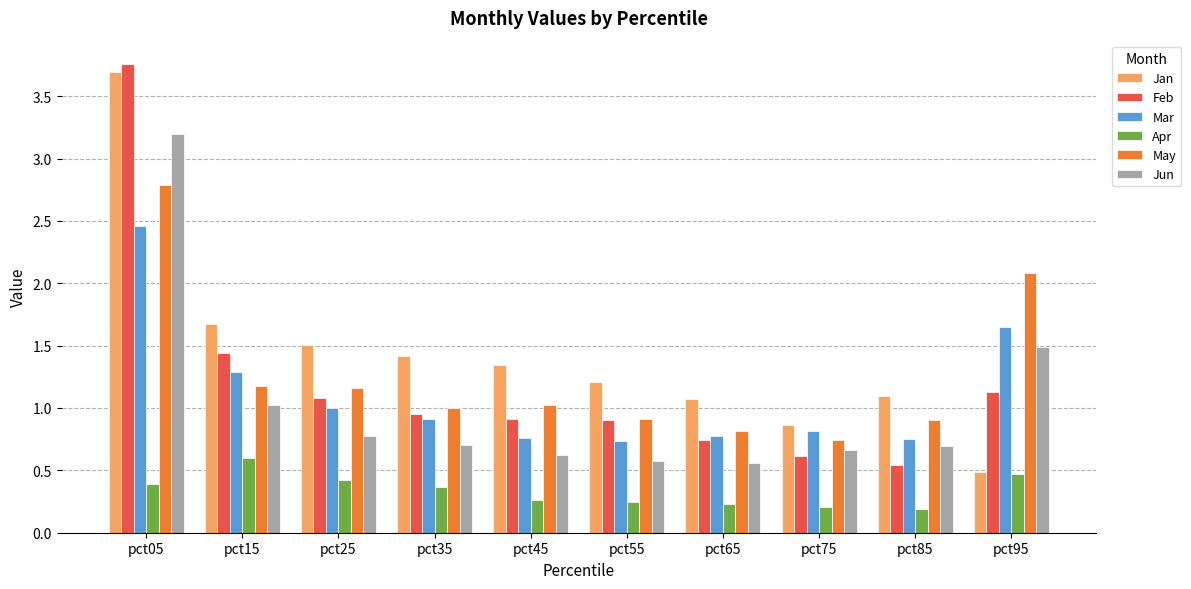

What is the value of the Apr bar at the 2nd from the left?

0.6